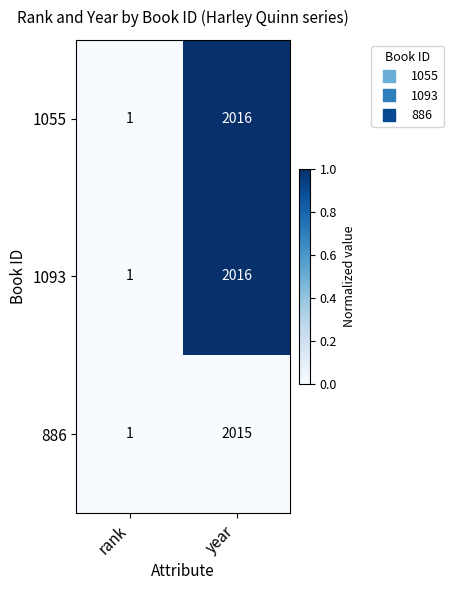

The value of 1093 at year is 3511. True or false?

False